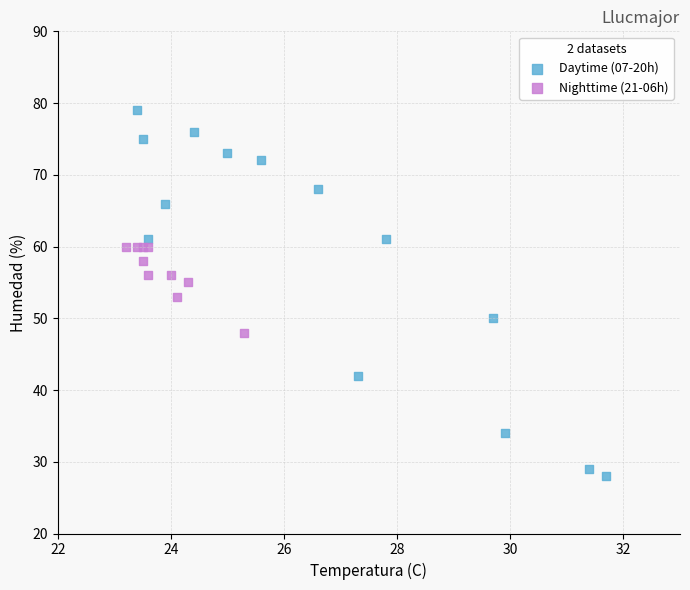

What are all the series names shown in the legend?

Daytime (07-20h), Nighttime (21-06h)